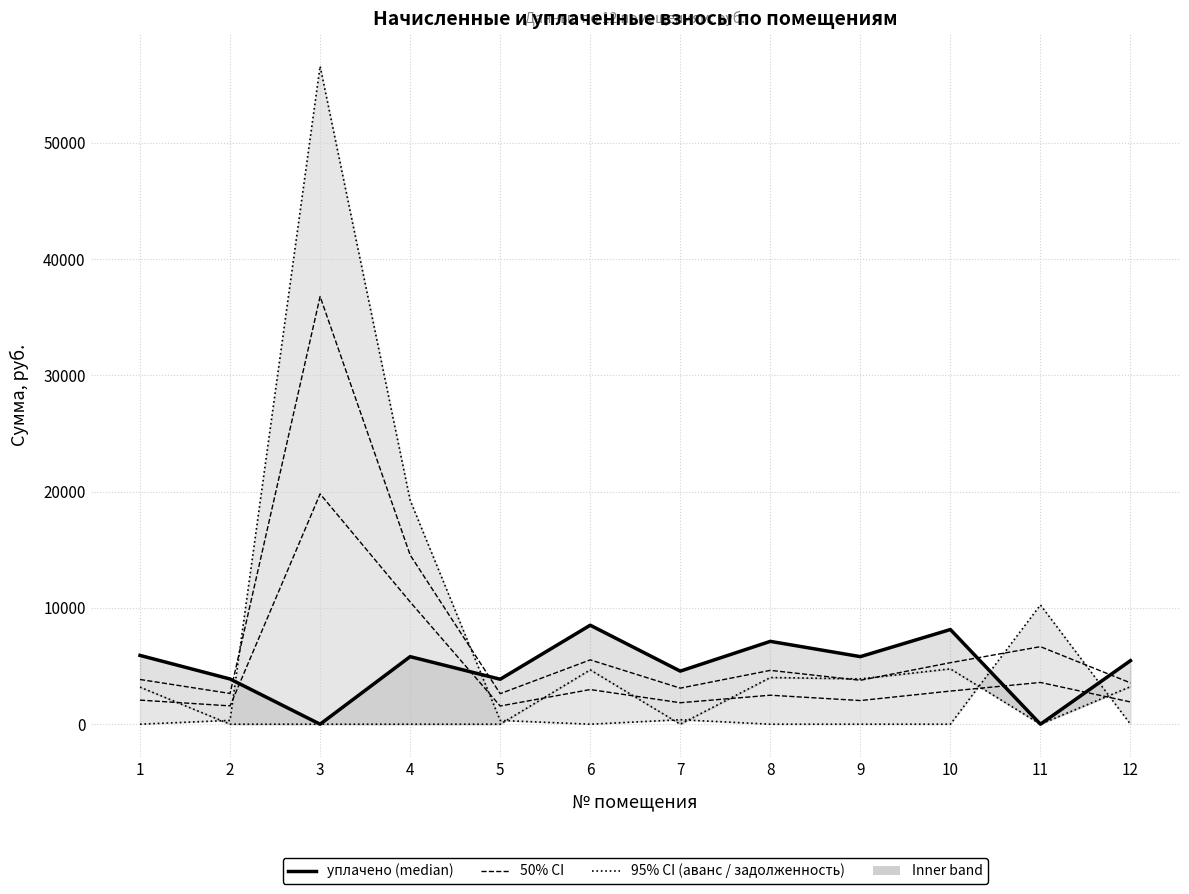

At which category is the sum across all series the highest?

3